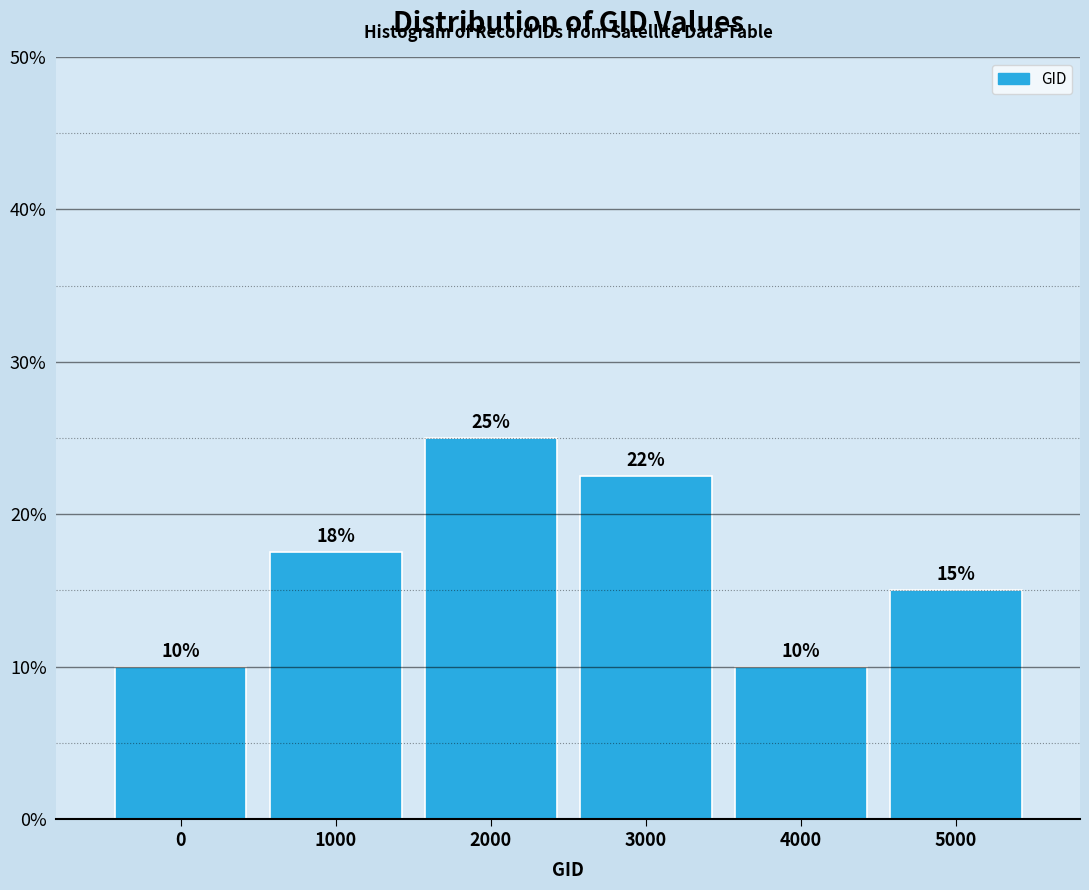

The value at 4000 is 10.0. True or false?

True